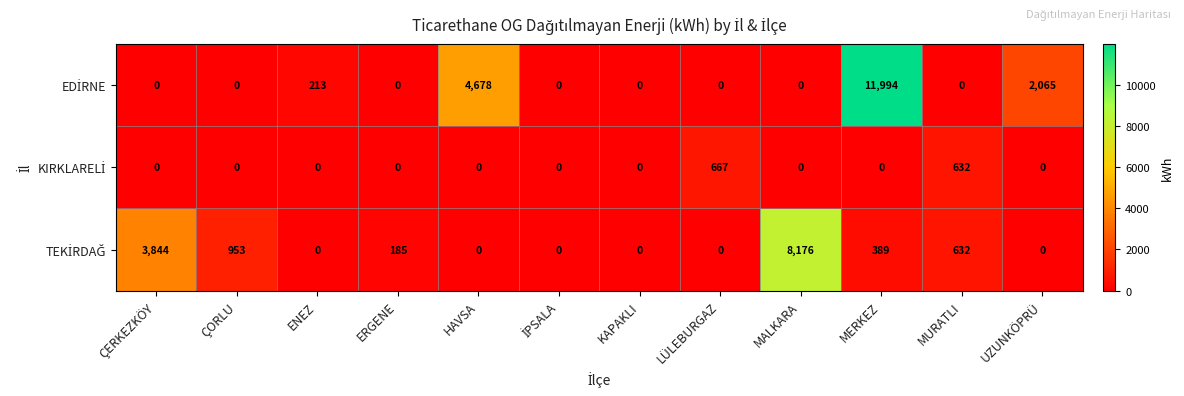

What is the total value across all series at ERGENE?

185